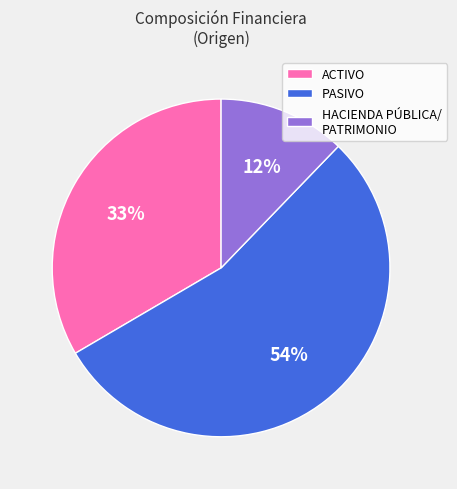

The ACTIVO slice represents 33% of the pie. True or false?

True